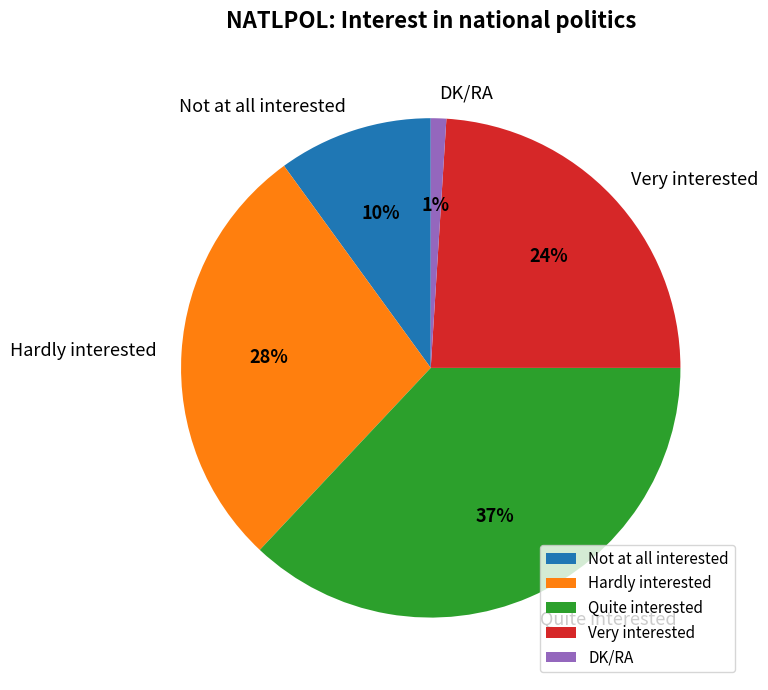

To the nearest percent, what portion does Quite interested represent?

37%